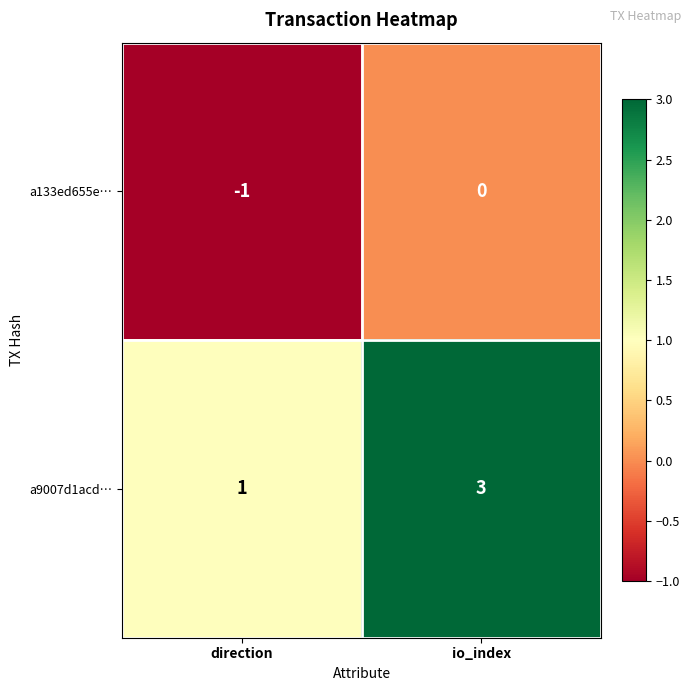

The value of a133ed655e… at direction is -1. True or false?

True